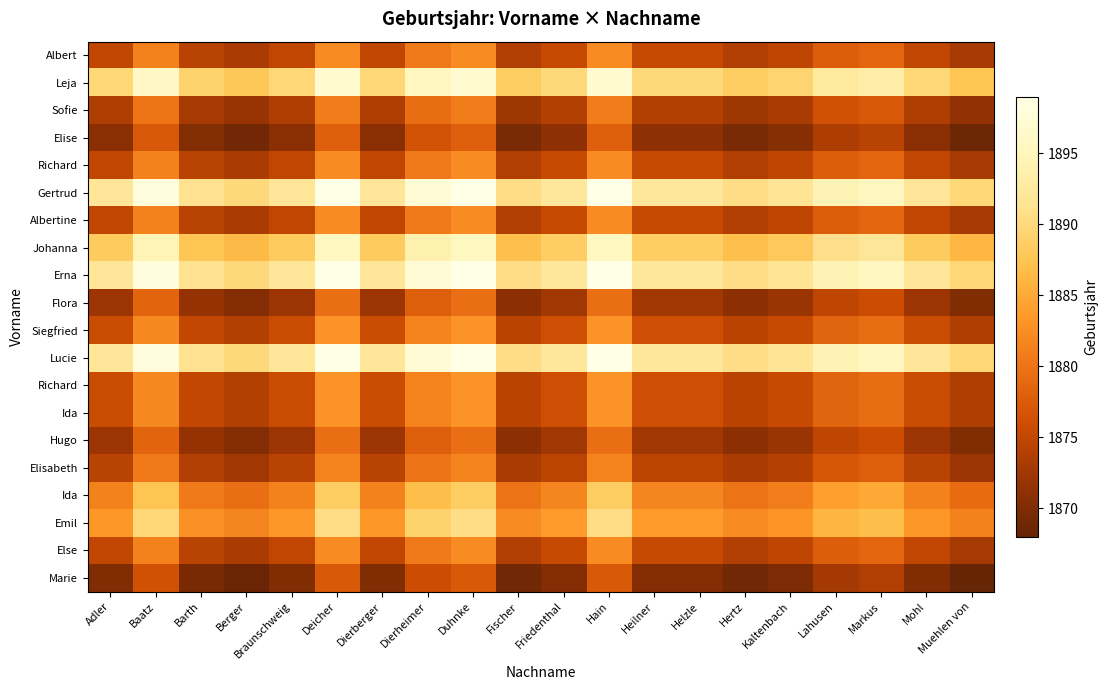

At which category is the sum across all series the highest?

Deicher